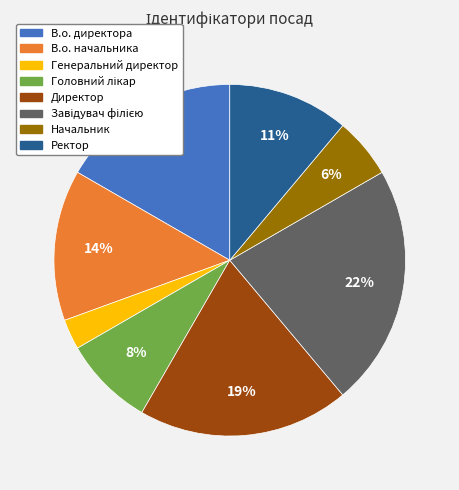

What is the smallest slice in the pie chart?

Генеральний директор